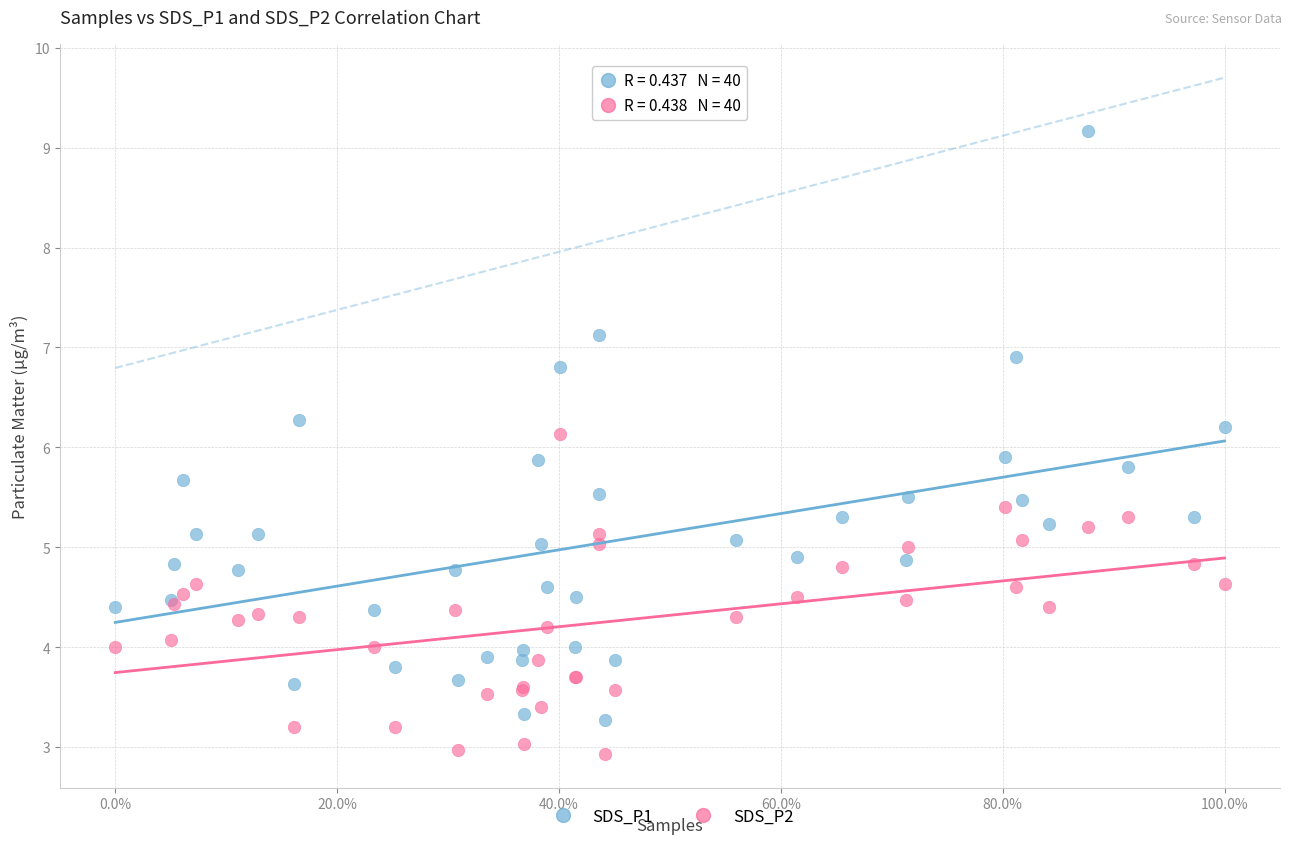

Which series reaches the minimum Y coordinate?

SDS_P2